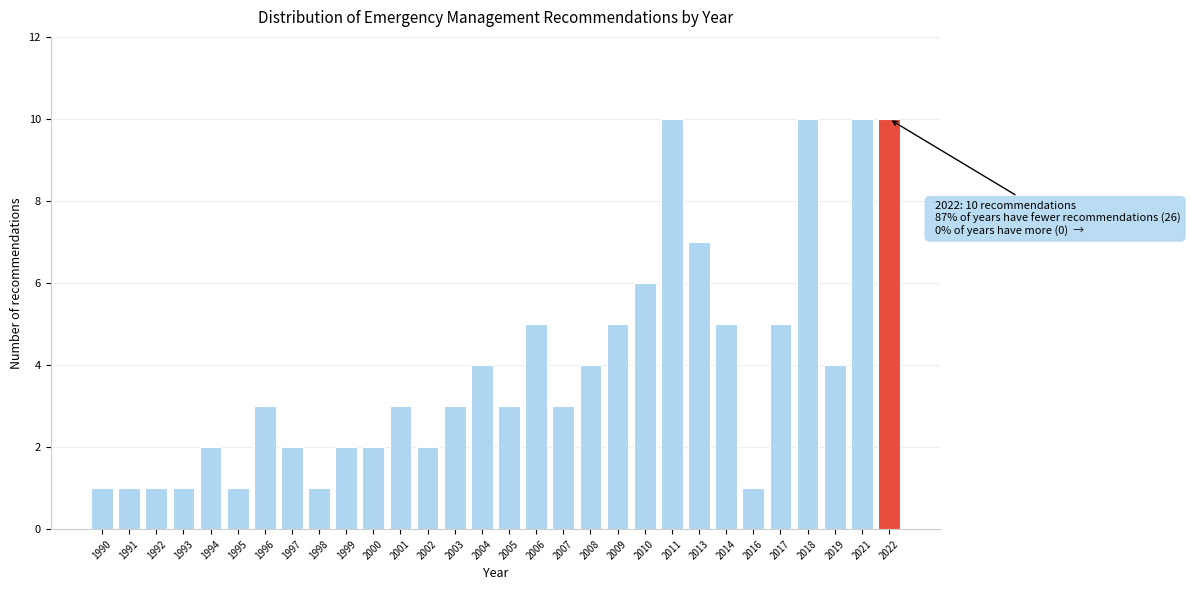

Reading left to right, extract all data points from this chart.

1	1	1	1	2	1	3	2	1	2	2	3	2	3	4	3	5	3	4	5	6	10	7	5	1	5	10	4	10	10